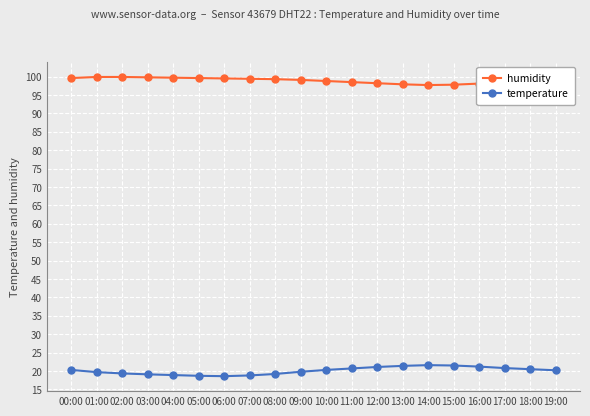

Which series has the largest total across all categories?

humidity